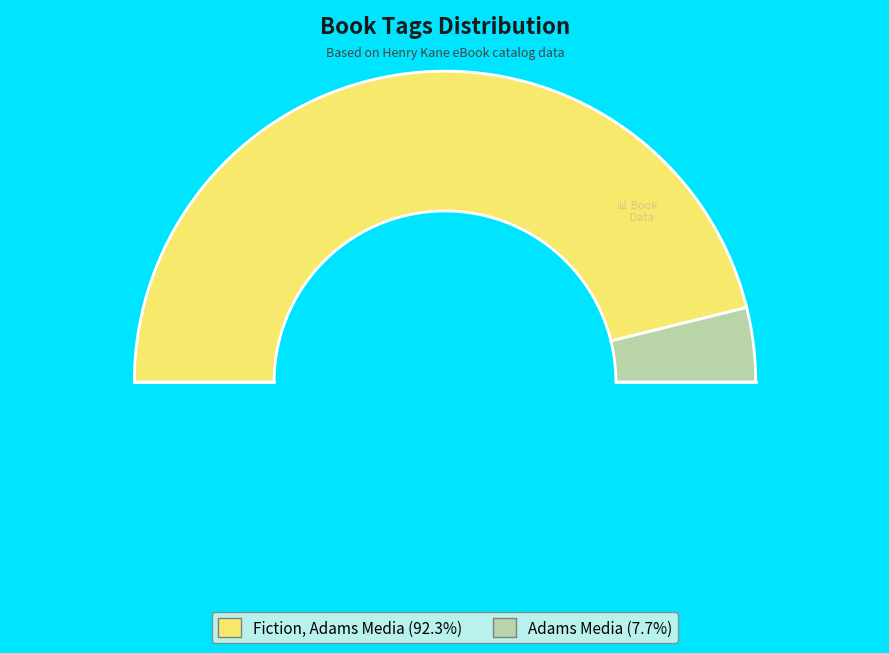

Which has a higher value, Fiction, Adams Media or Adams Media?

Fiction, Adams Media